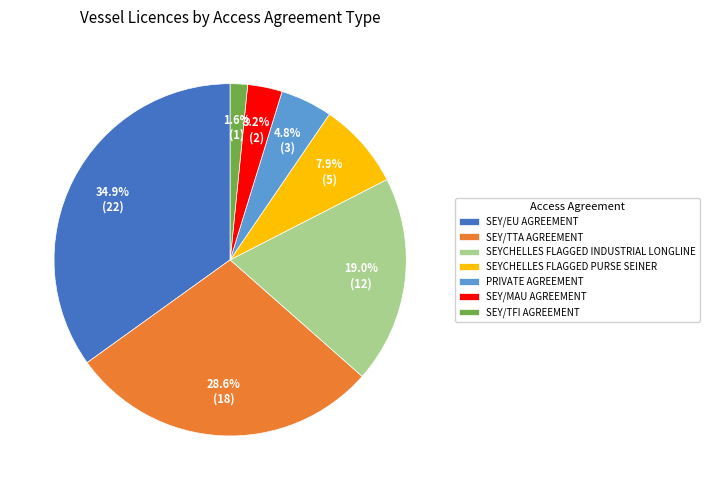

Which has a higher value, SEY/EU AGREEMENT or SEY/TFI AGREEMENT?

SEY/EU AGREEMENT